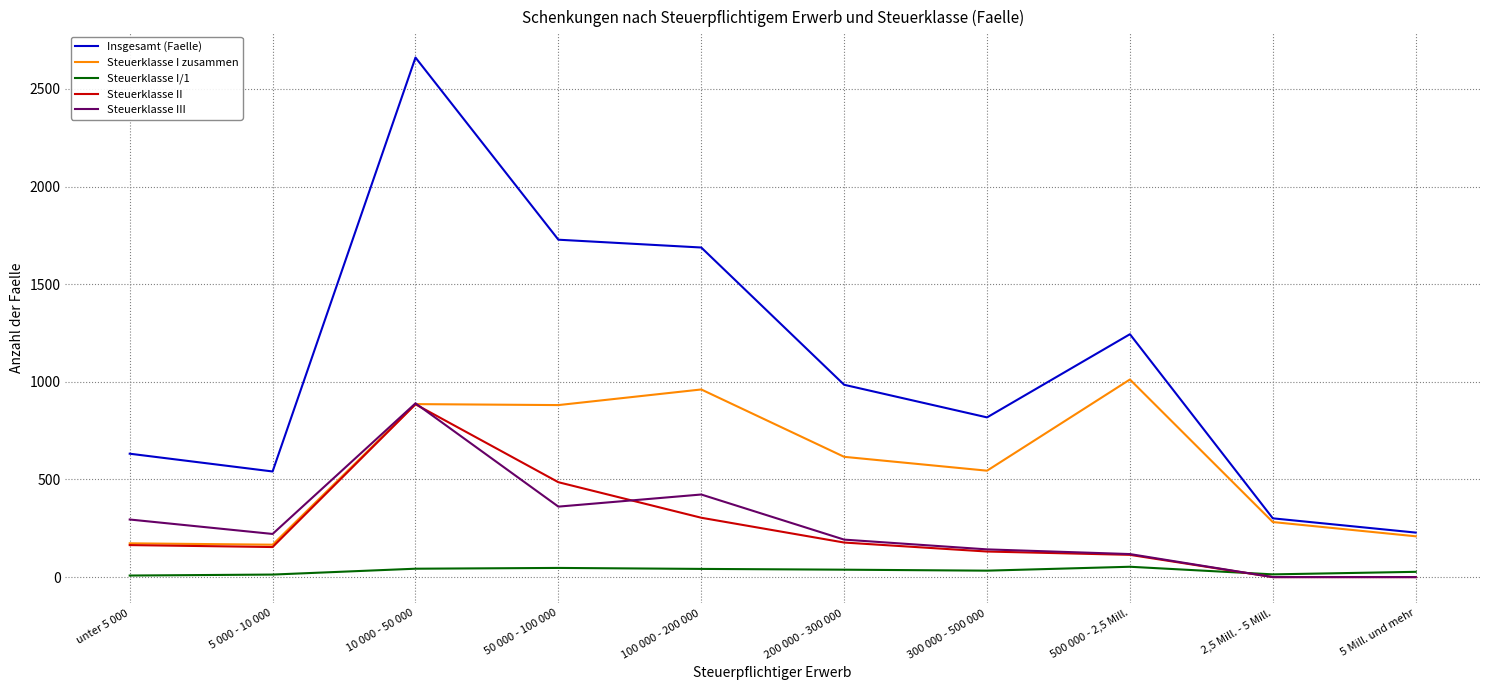

Where is the first local minimum for Insgesamt (Faelle)?

5 000 - 10 000